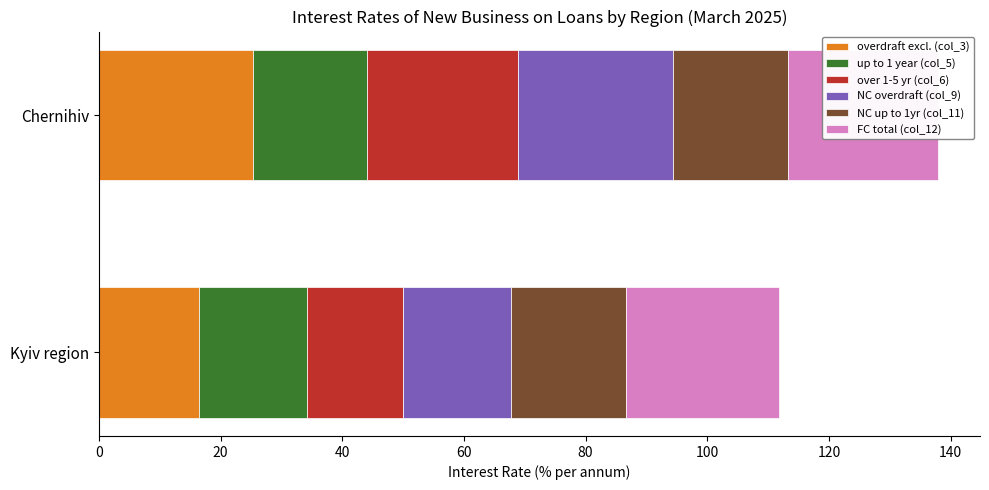

How many bars are there in total?

12